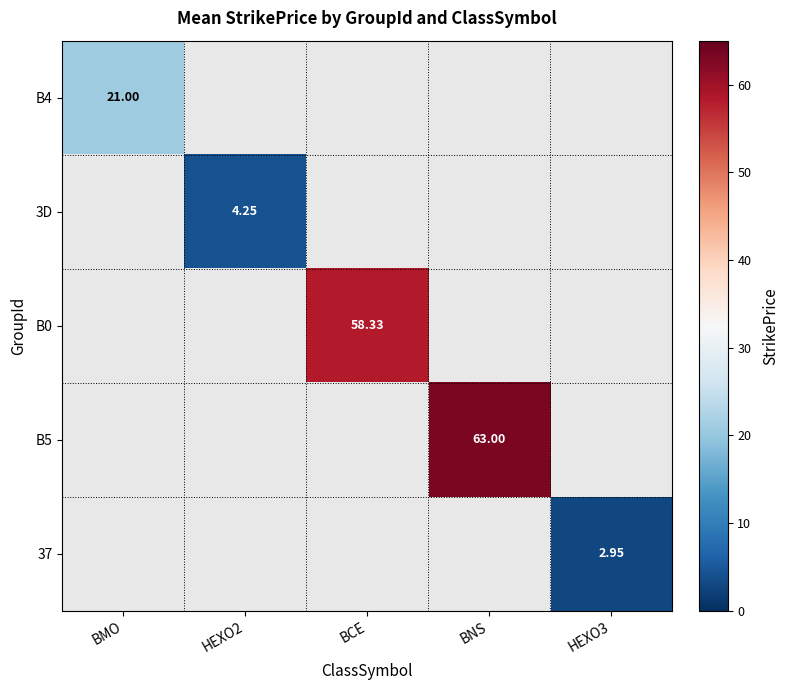

Which category has the highest value across all series?

BNS